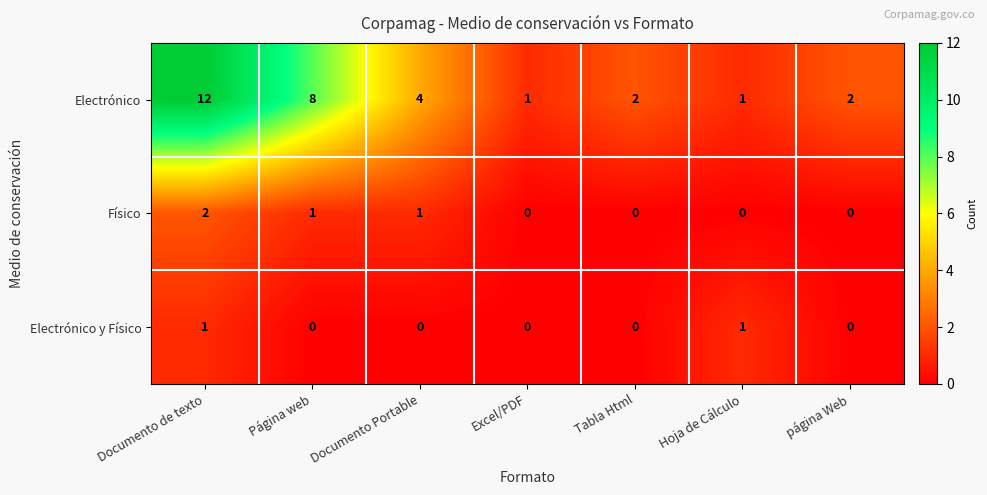

Which series has the largest range (max minus min)?

Electrónico